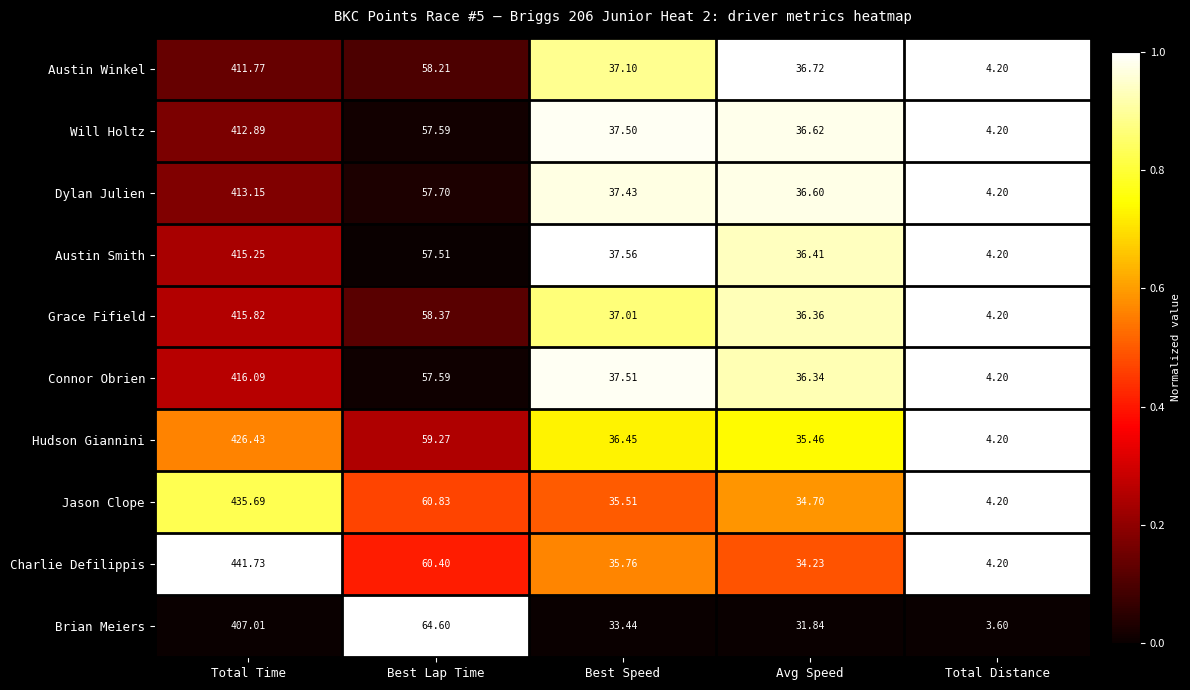

Which category has the highest value in the Hudson Giannini series?

Total Time